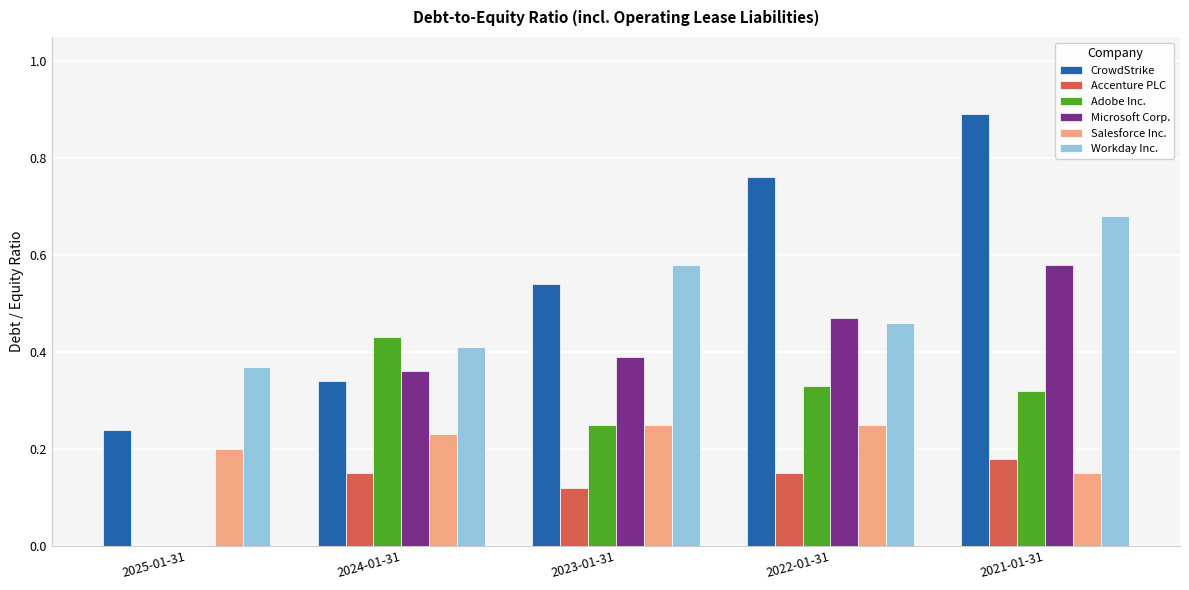

At which label is Microsoft Corp. closest to 0?

2025-01-31